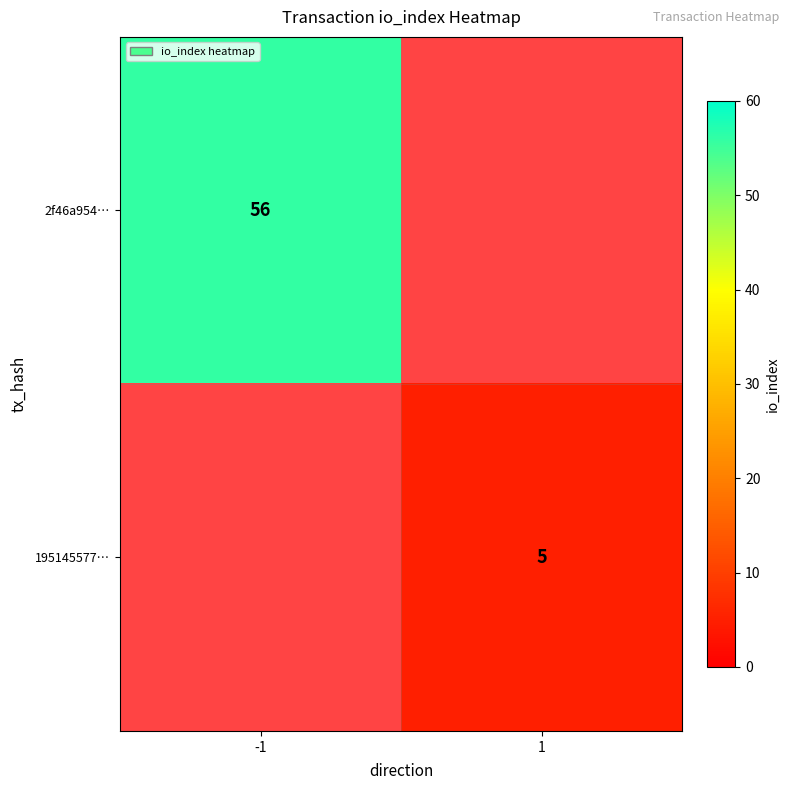

True or false: 195145577… has a value of 5 at 1.

True